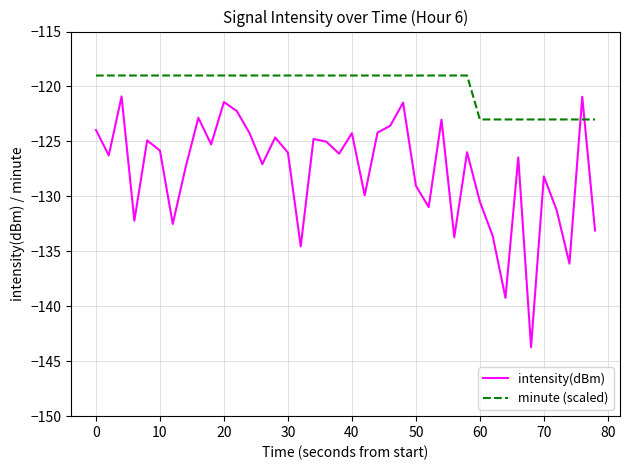

What is the greatest value displayed?

-119.0